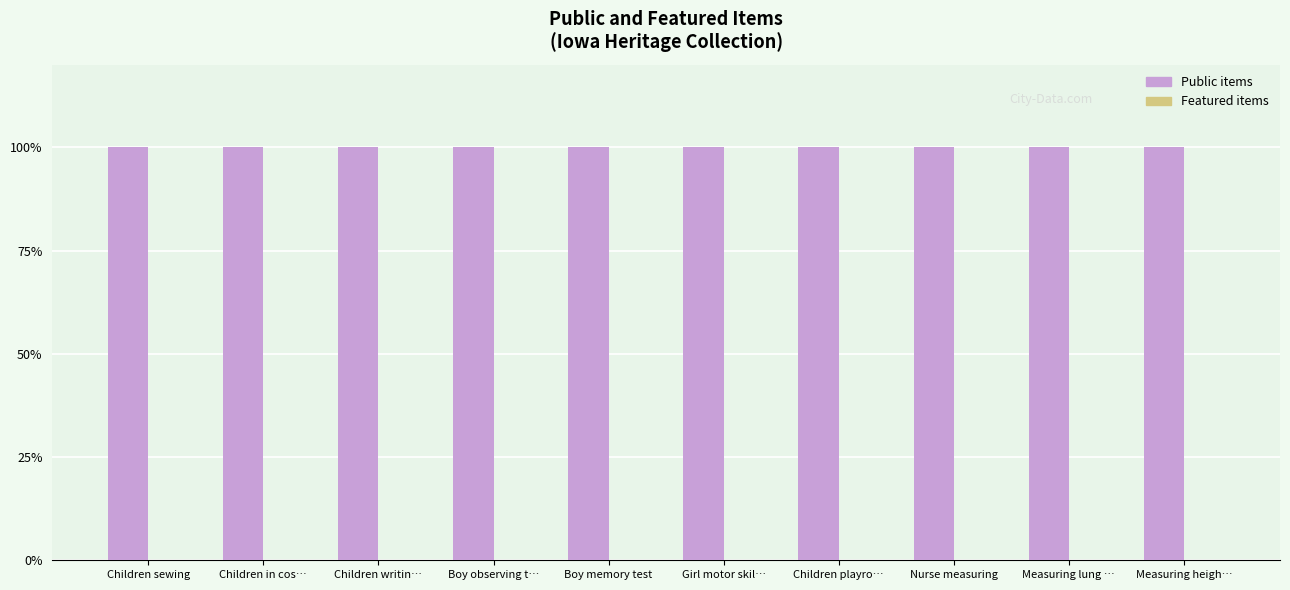

The Featured items series shows 0 at Measuring heigh…. True or false?

True